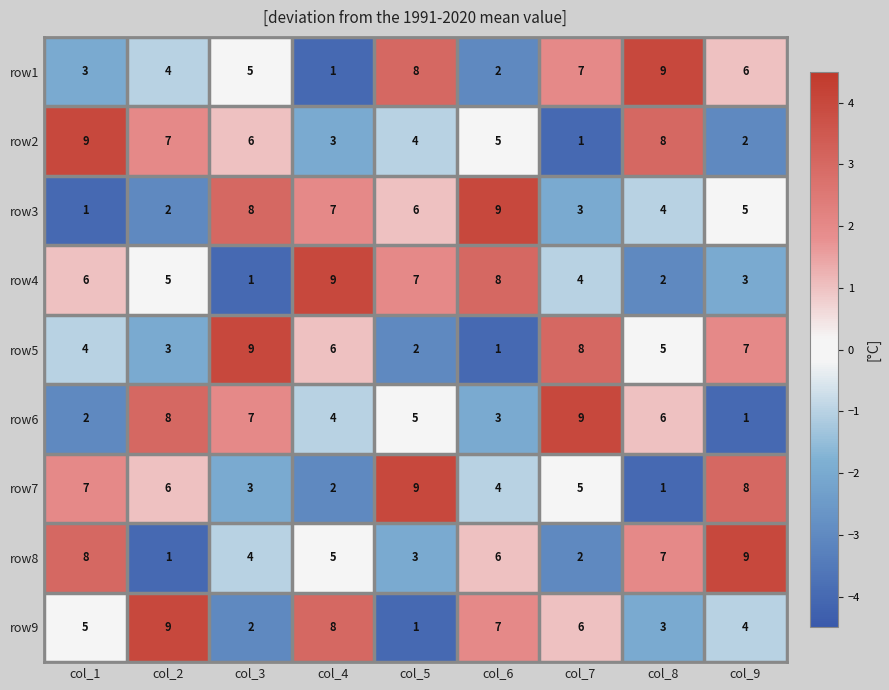

What is the difference between the highest and lowest values at col_8?

8